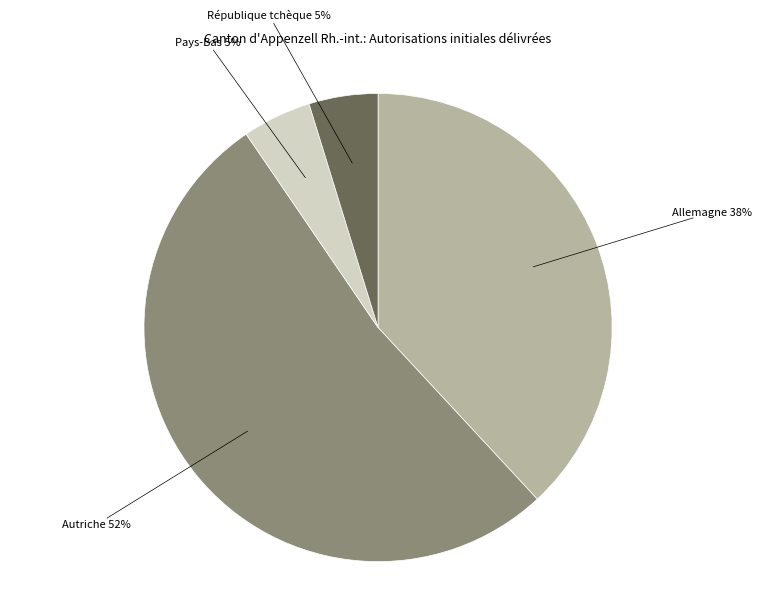

Between Pays-Bas and Autriche, which is larger?

Autriche